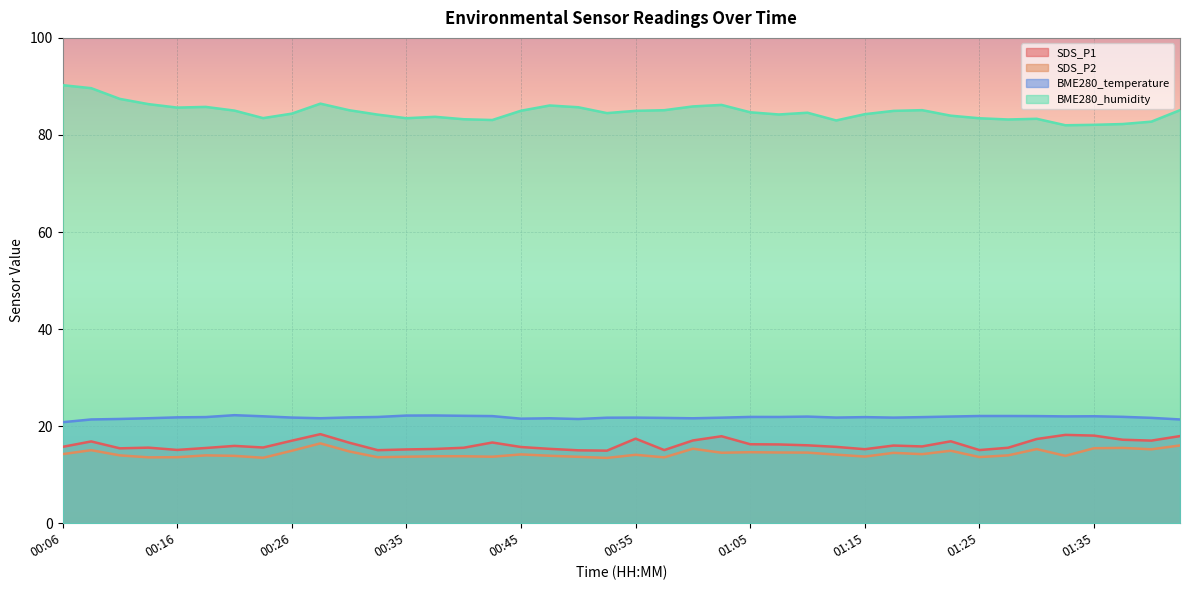

The BME280_temperature series shows 13.0 at 01:37. True or false?

False